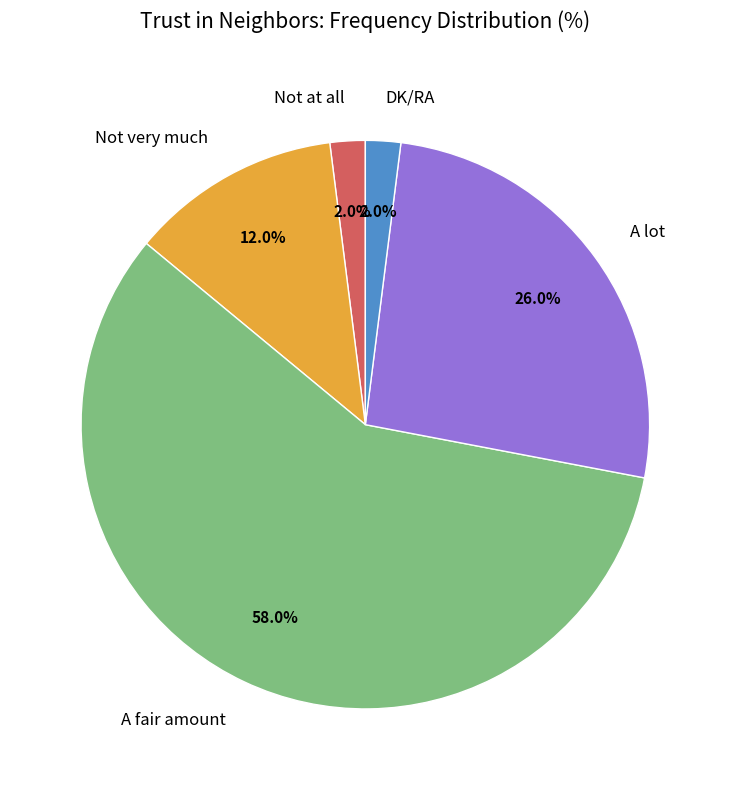

How many segments does this pie chart have?

5